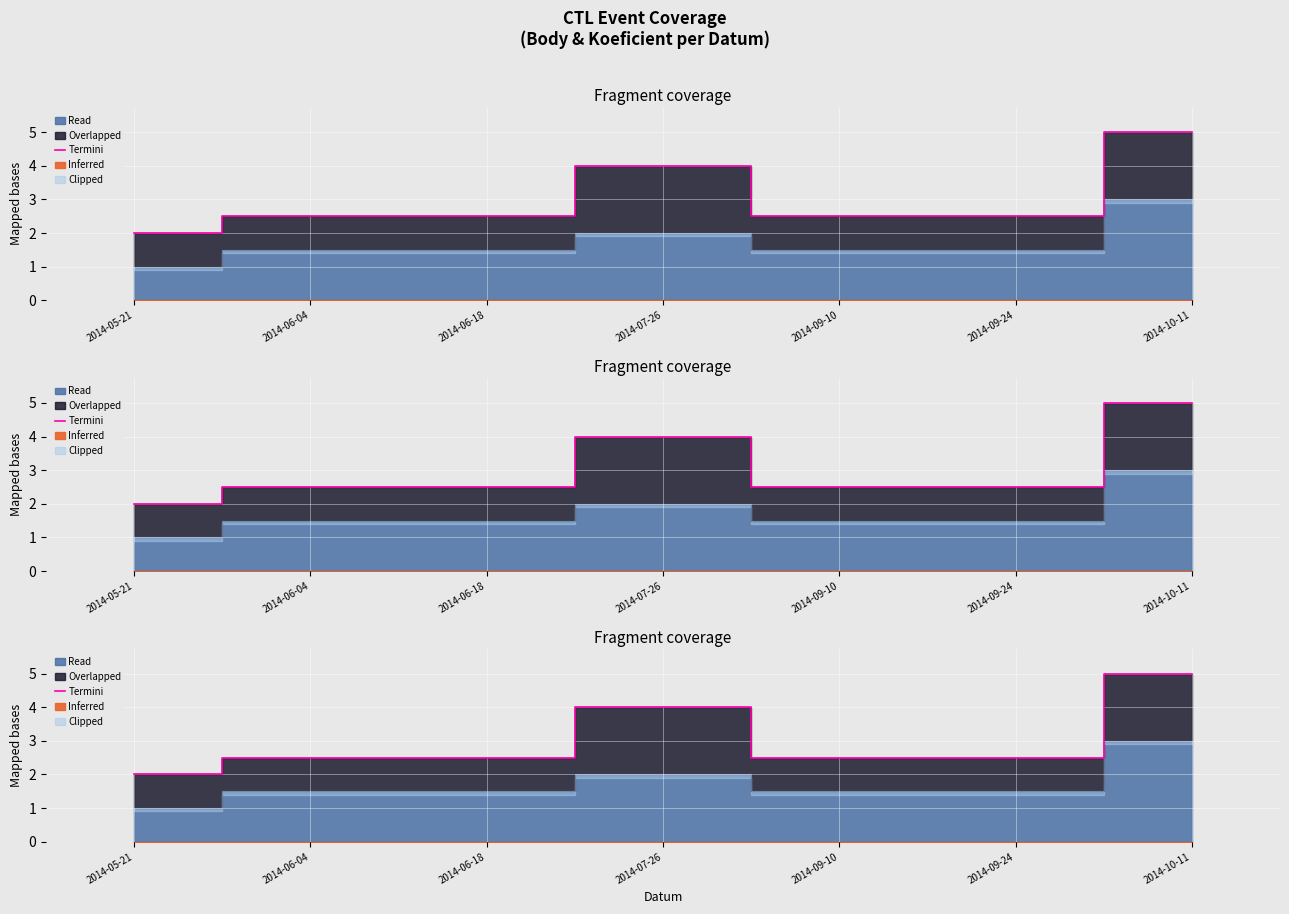

At which label is the value closest to 3?

2014-06-04